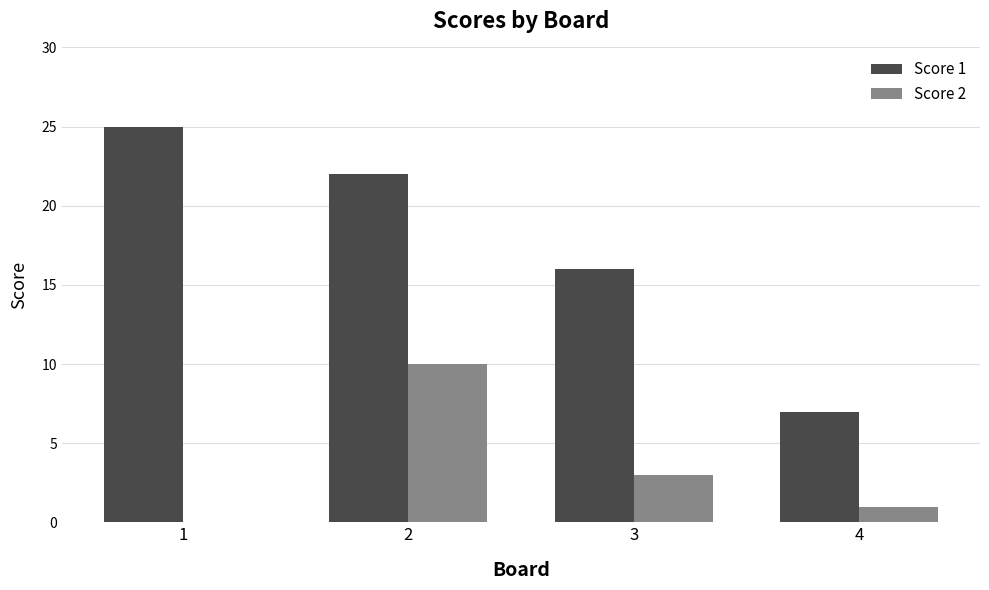

The Score 2 series shows 3 at 3. True or false?

True